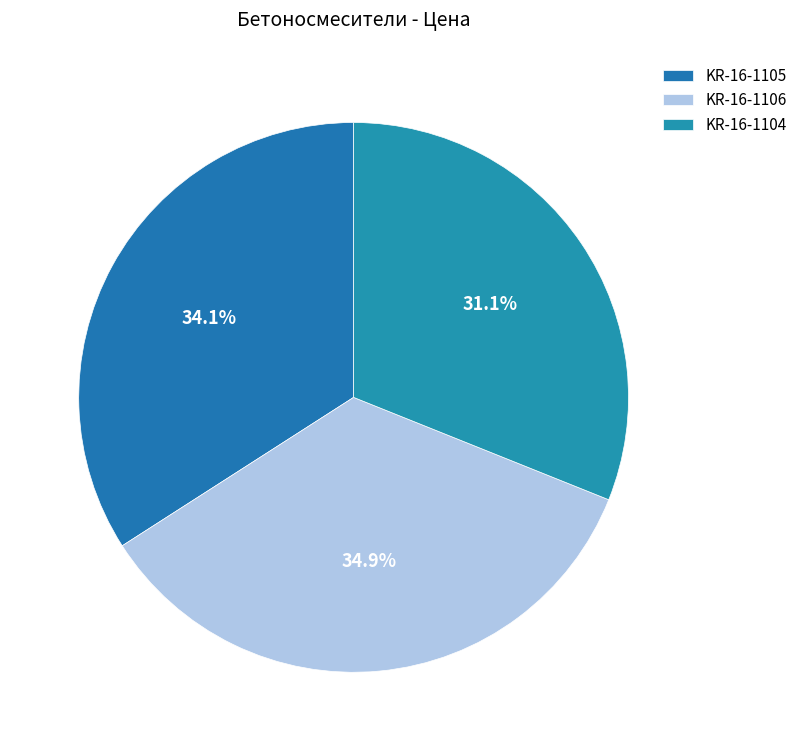

Is it true that KR-16-1106 is 35% of the pie?

True